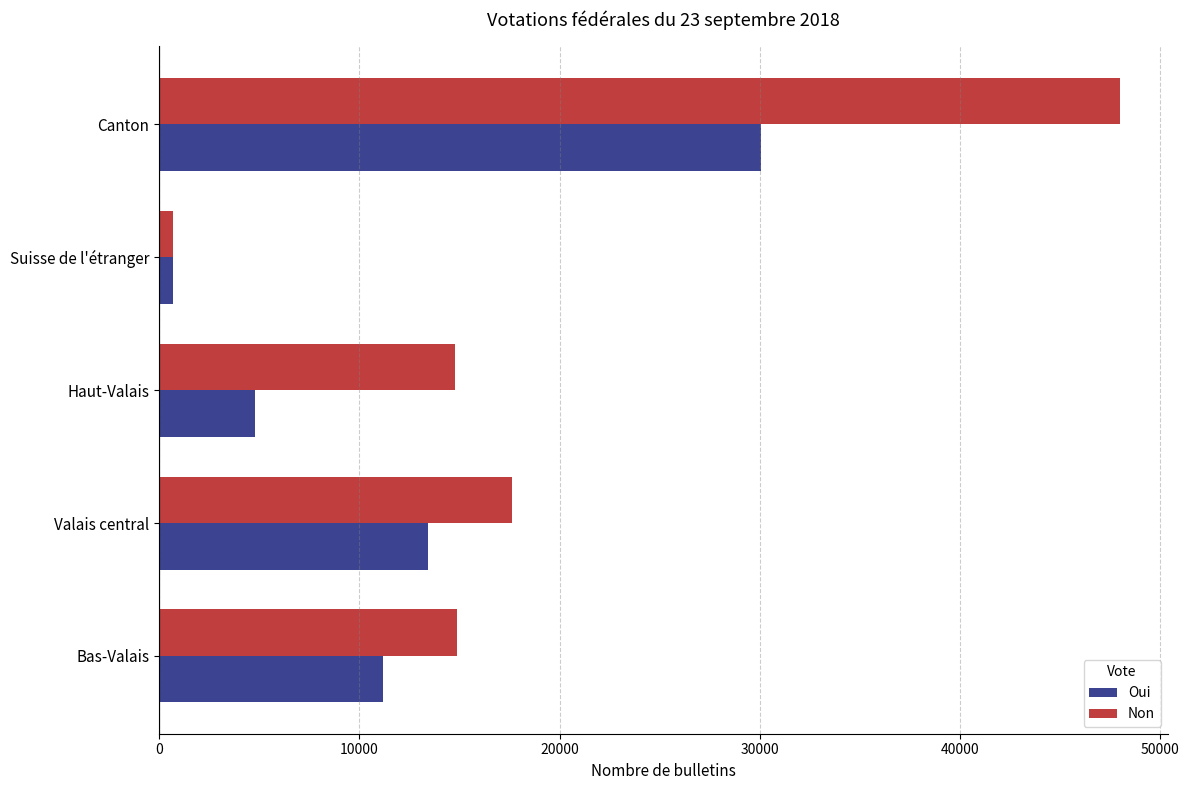

What is the sum of all Oui values?

60144